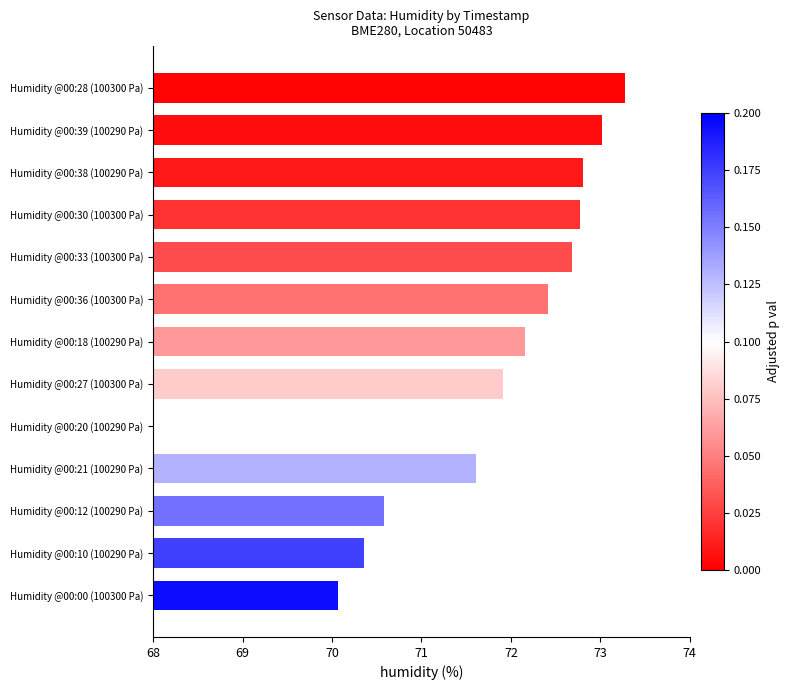

What is the ratio of the value at Humidity @00:12 (100290 Pa) to the value at Humidity @00:21 (100290 Pa)?

1.0